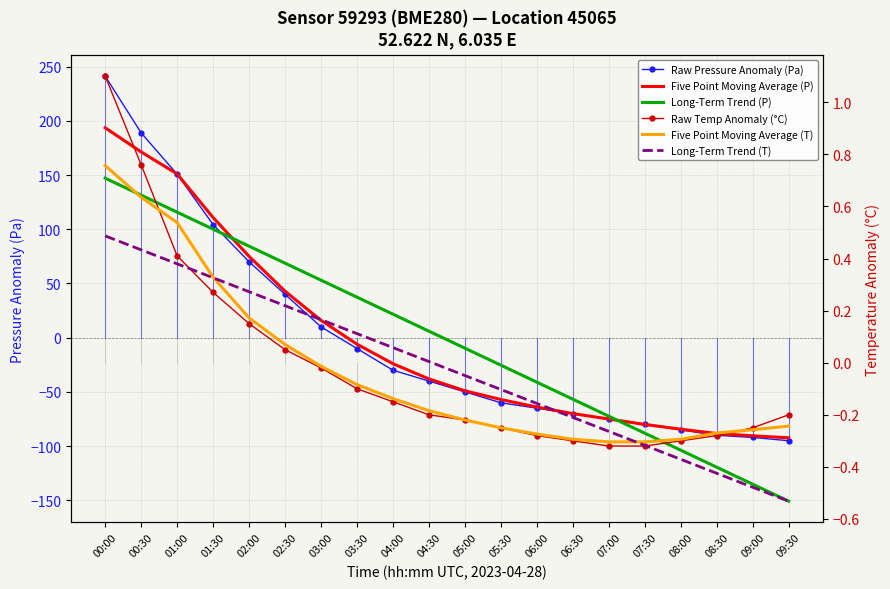

What position from the right is 00:00?

20